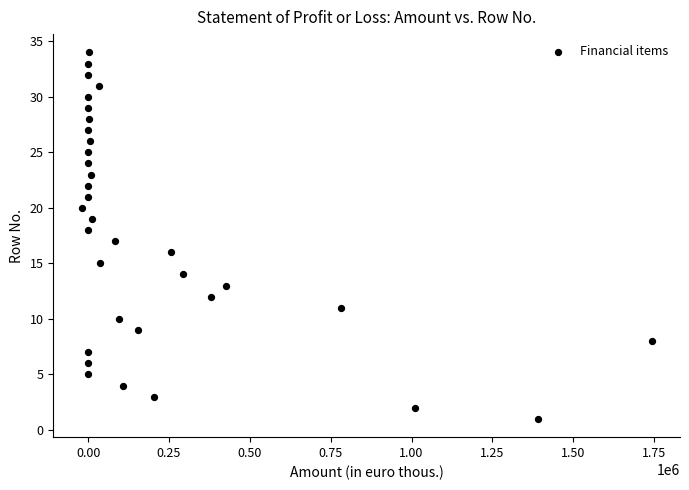

What is the range of X values (max minus min)?

1761053